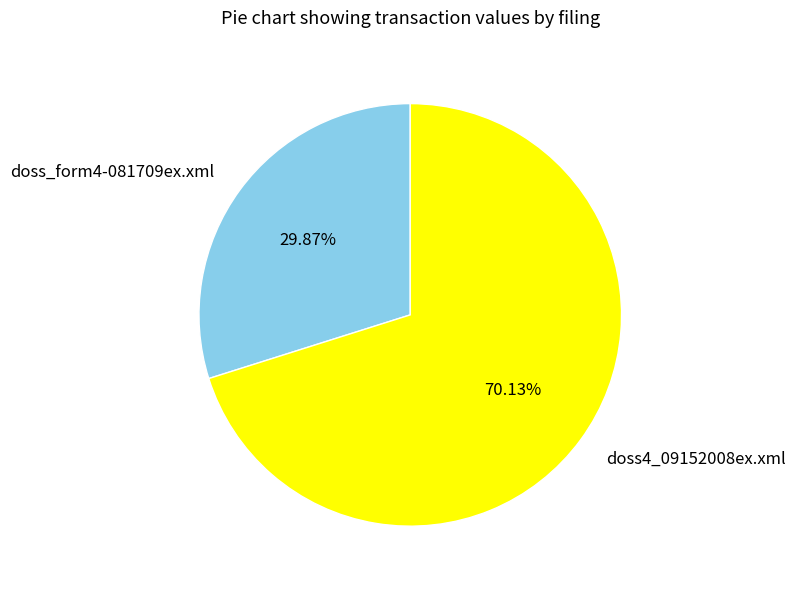

Which has a higher value, doss_form4-081709ex.xml or doss4_09152008ex.xml?

doss4_09152008ex.xml